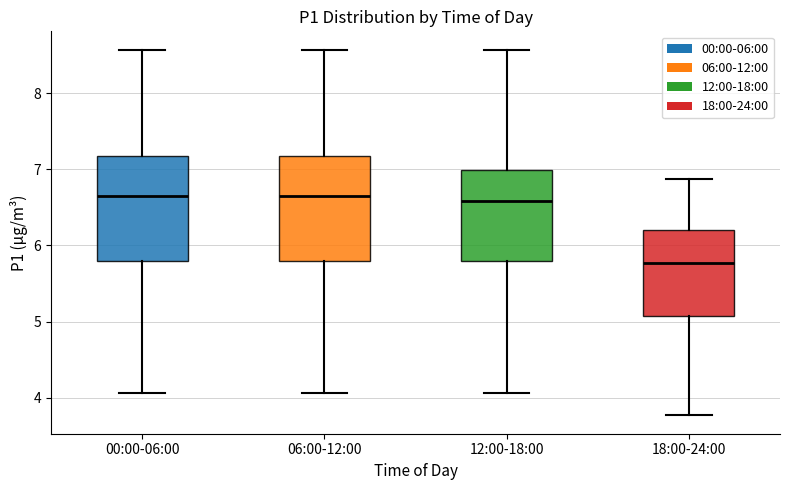

Reading left to right, read every box against the y-axis: the position of its median line, the range the box covers, and the ends of its whiskers. The values are not printed on the chart, so give them approximately, as read against the axis.

00:00-06:00: median 6.7, box 5.8 to 7.2, whiskers 4.1 to 8.6
06:00-12:00: median 6.7, box 5.8 to 7.2, whiskers 4.1 to 8.6
12:00-18:00: median 6.6, box 5.8 to 7.0, whiskers 4.1 to 8.6
18:00-24:00: median 5.8, box 5.1 to 6.2, whiskers 3.8 to 6.9